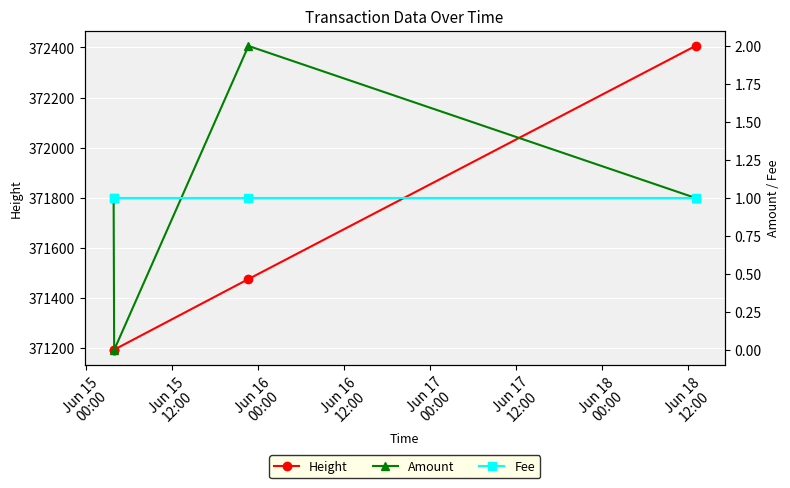

What is the value of the Height point at the 1st from the left?

371192